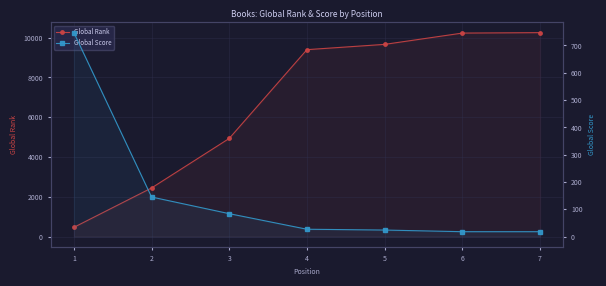

What is the difference between the highest and lowest values at 6?

10212